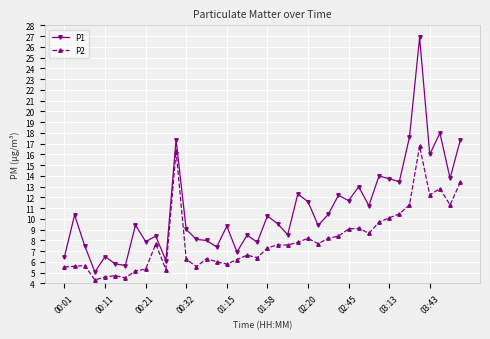

True or false: P1 and P2 cross at least once.

False